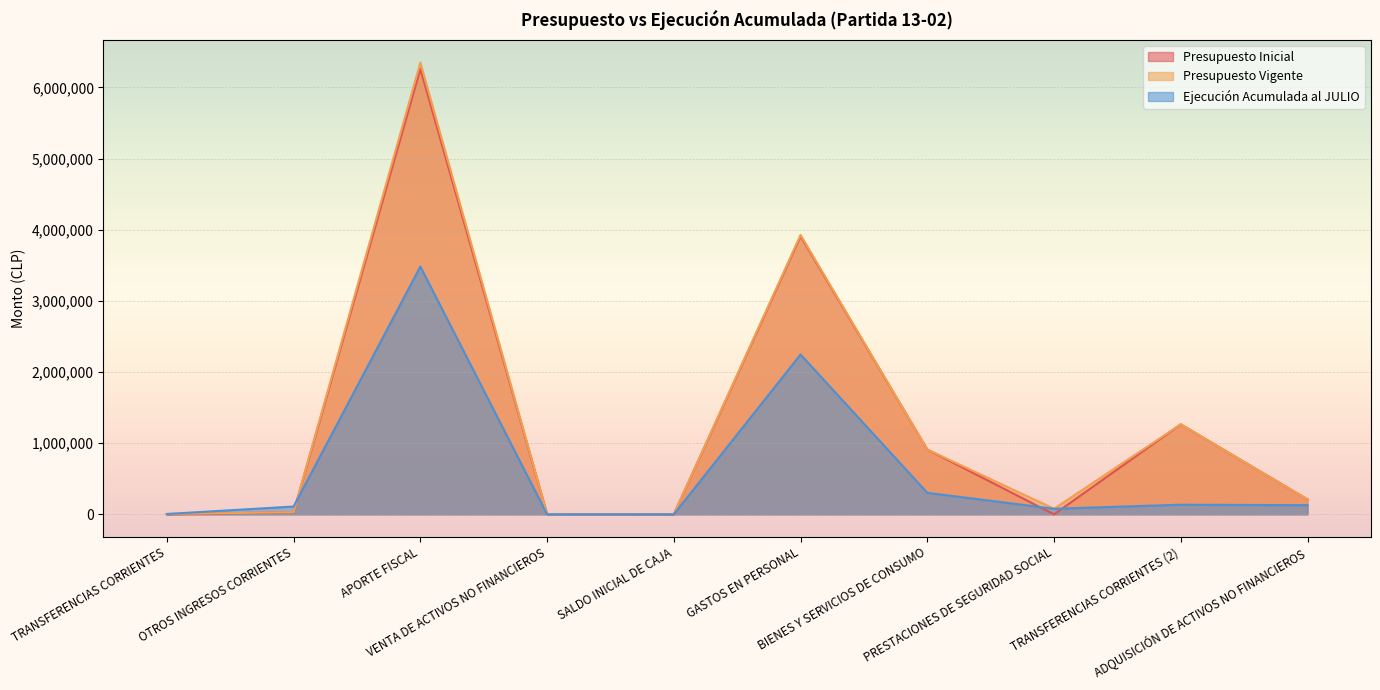

What is the value of the Ejecución Acumulada al JULIO point at the 6th from the left?

2246051